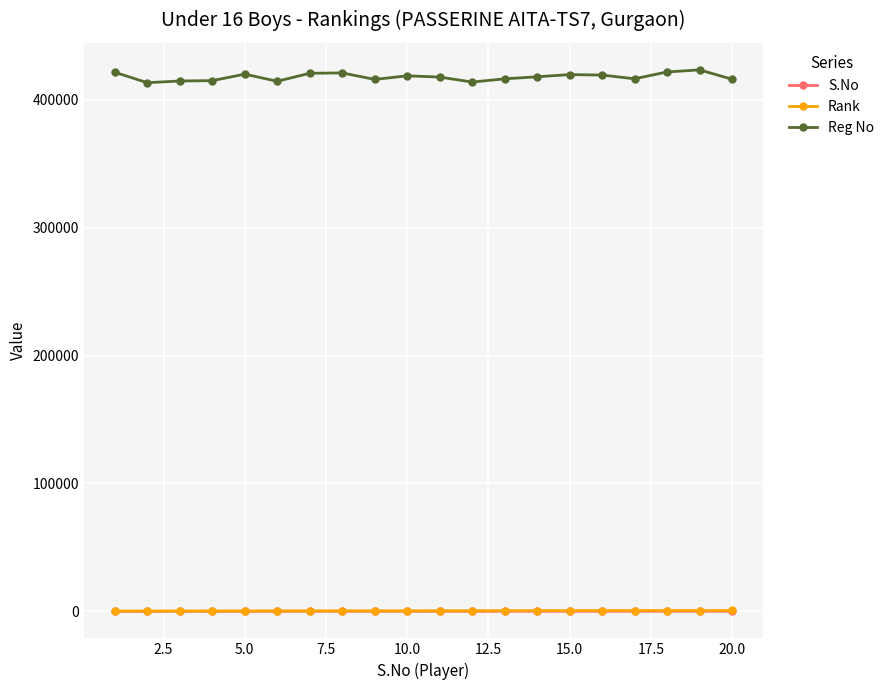

True or false: Reg No and S.No intersect in this chart.

False